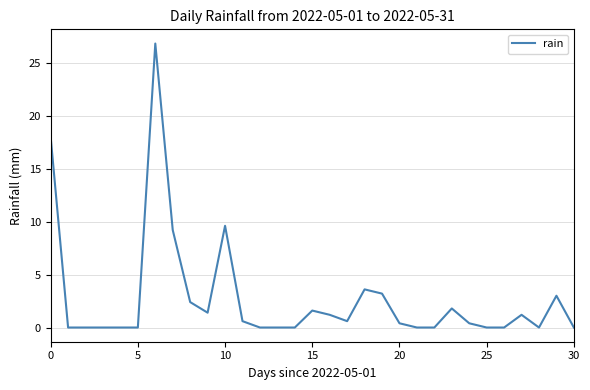

What is the greatest value displayed?

26.8